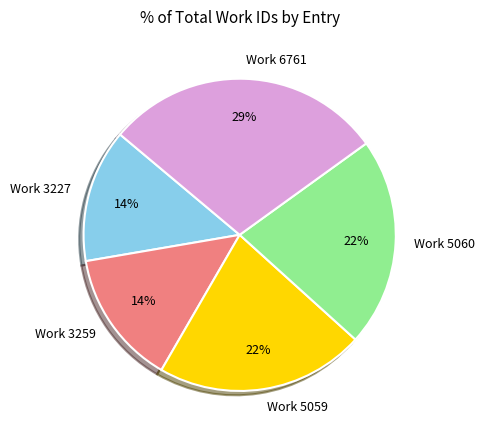

Is the sum of Work 6761 and Work 5060 greater than half?

Yes